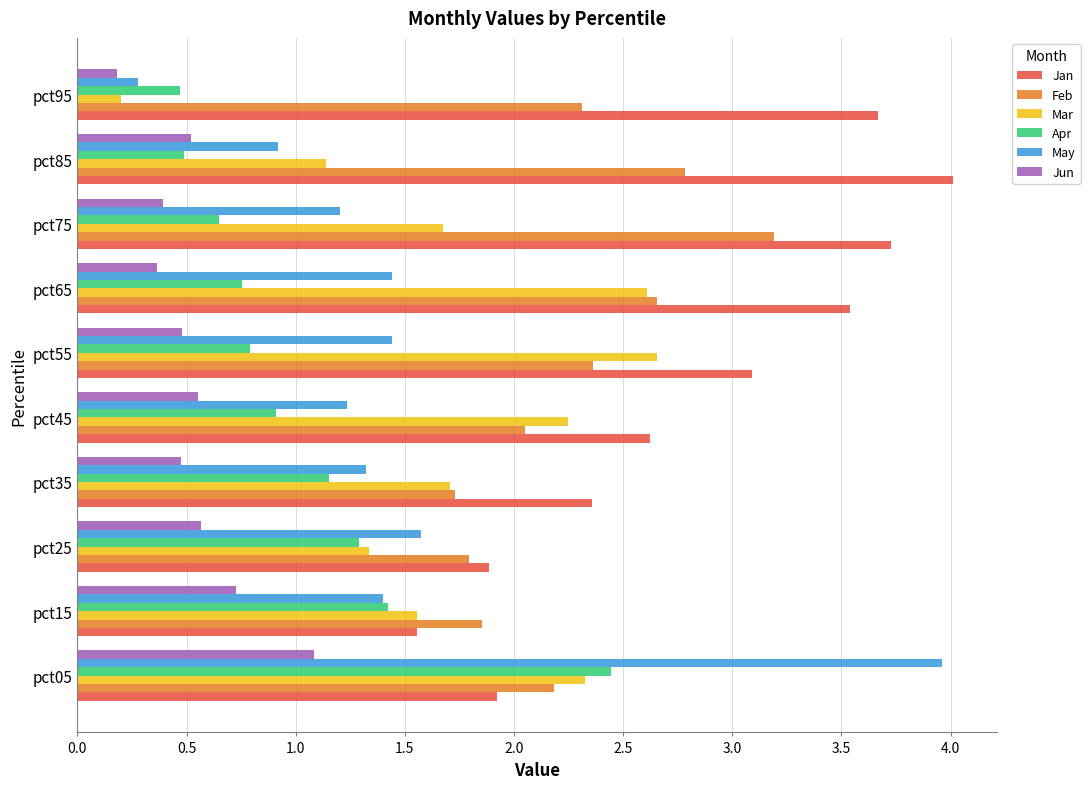

Is it true that May equals 0.8 at pct35?

False